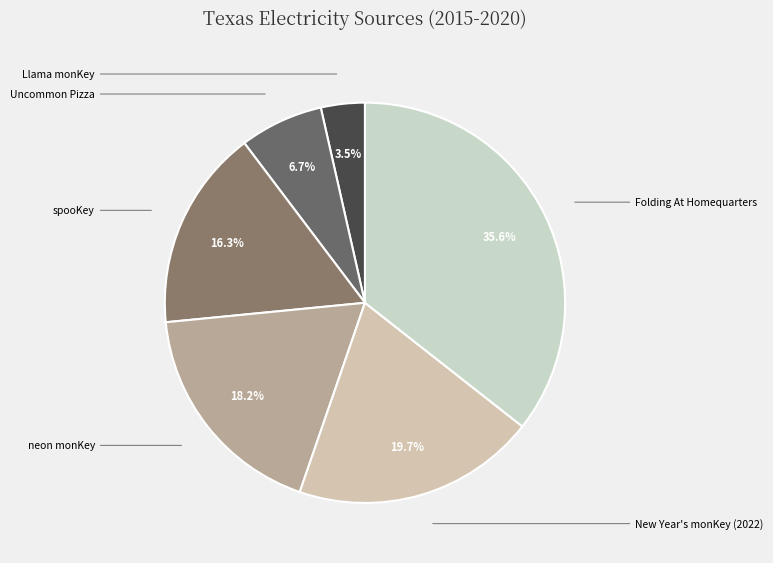

To the nearest percent, what is the average slice percentage?

17%